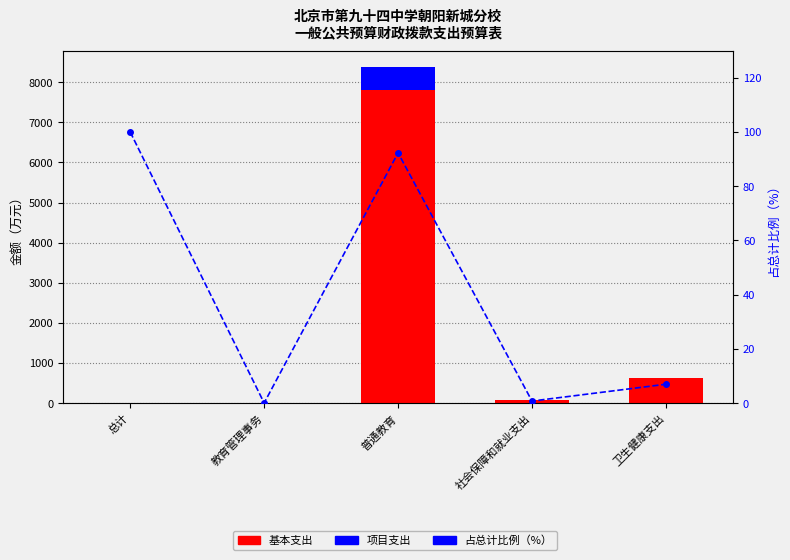

Is it true that 基本支出 equals 3.5 at 教育管理事务?

False